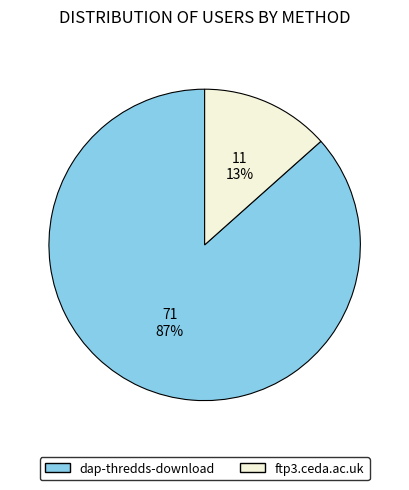

How many slices are in this pie chart?

2